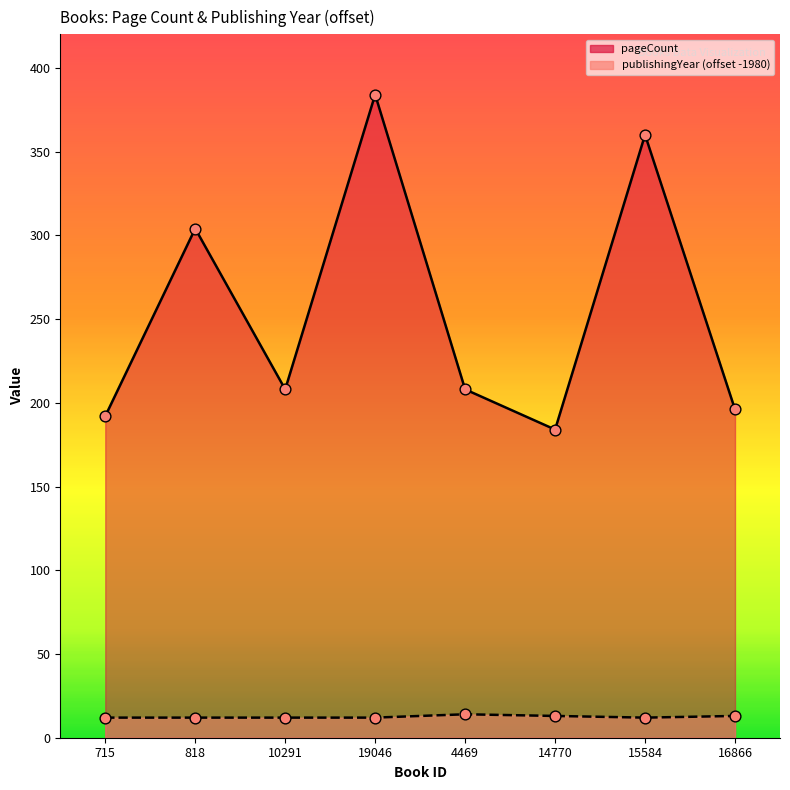

Which series reaches the maximum Y coordinate?

pageCount